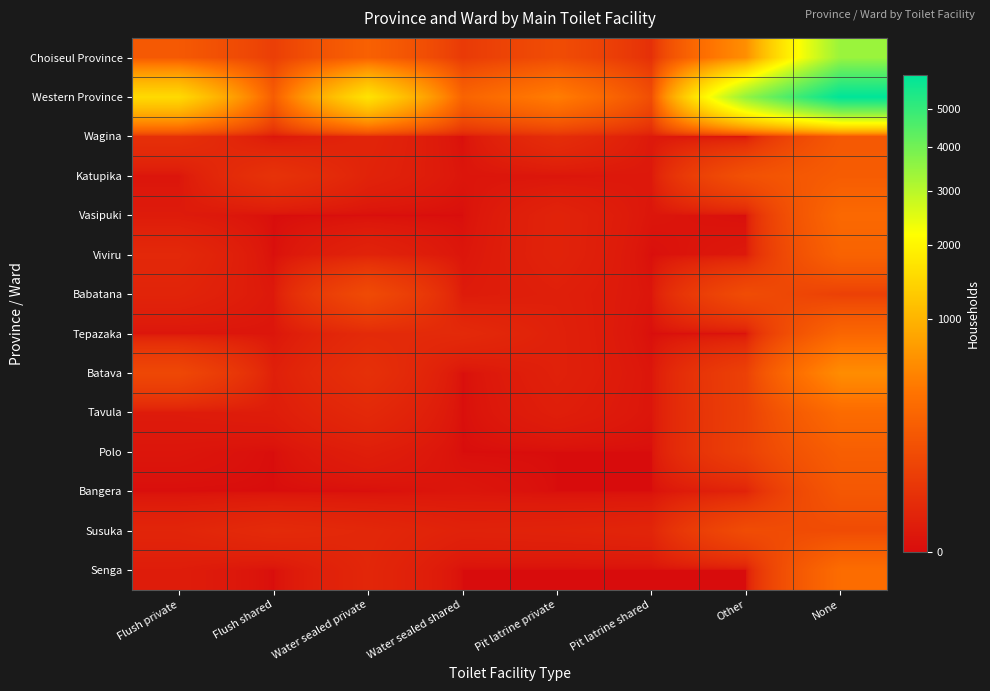

Which series has the largest range (max minus min)?

Western Province